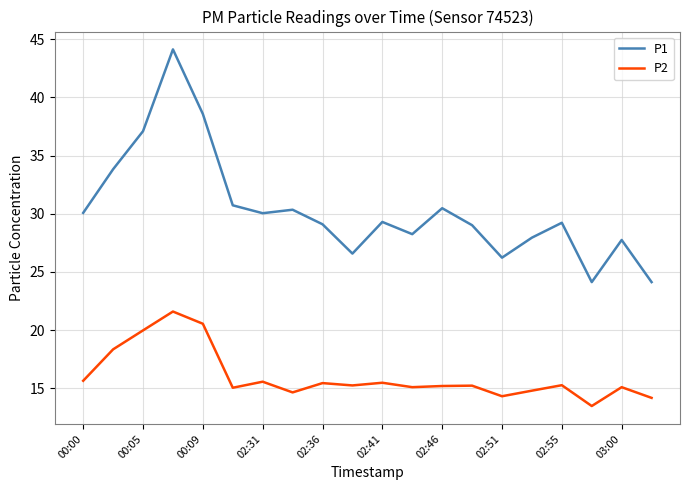

What is the sum of all P2 values?

320.3